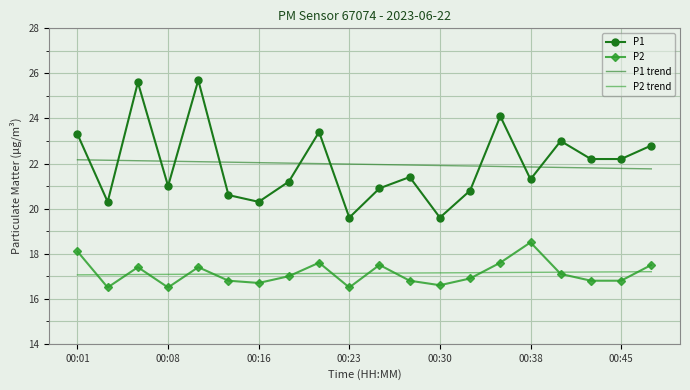

True or false: P2 and P1 trend cross at least once.

False